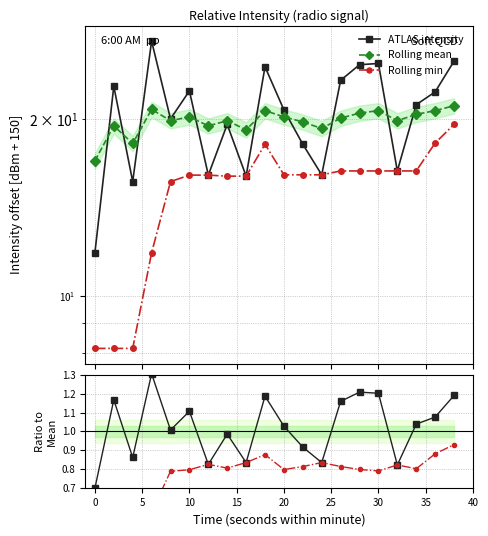

Is this an area chart (filled region under the line)?

No